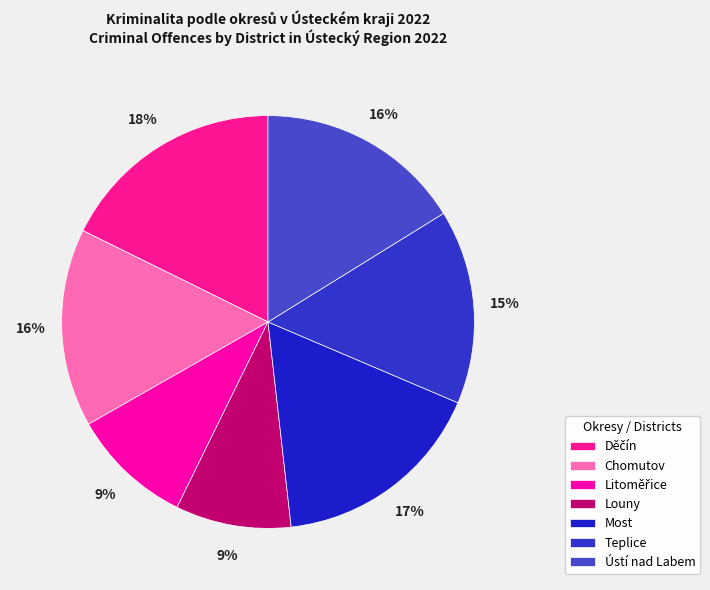

Which slice is the smallest?

Louny